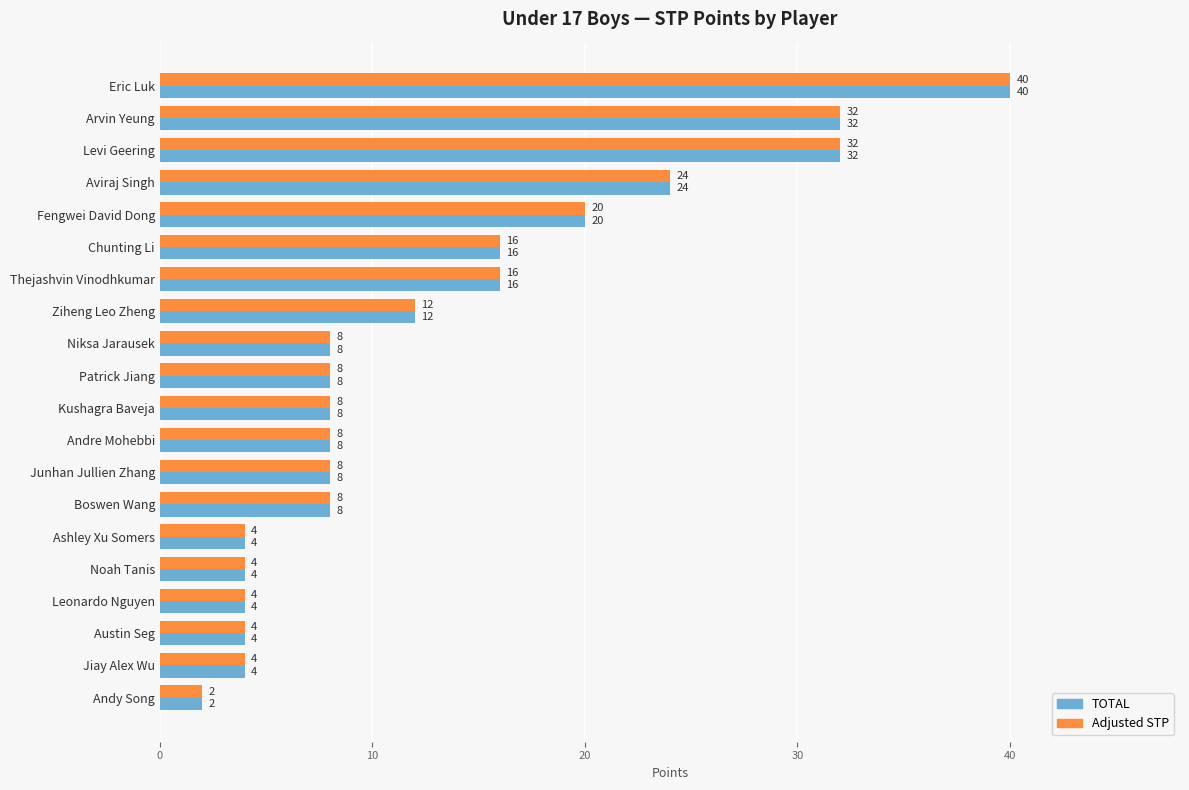

Count the number of categories in the chart.

20